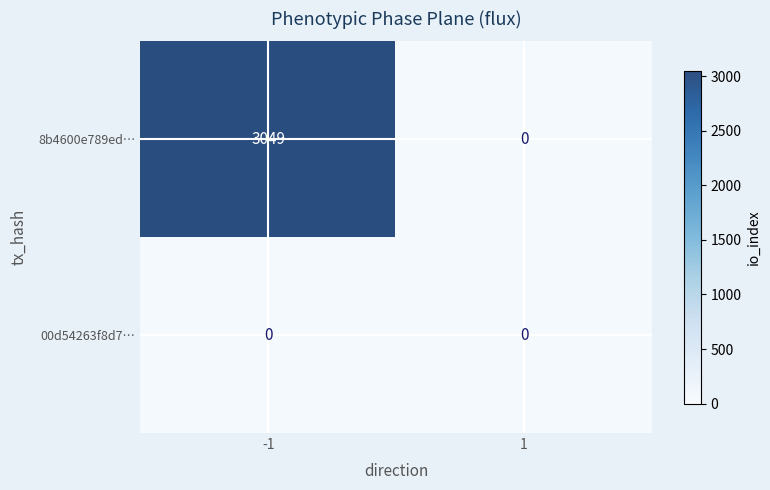

Reading left to right, transcribe all the data shown in this chart.

8b4600e789ed…: 3049	0
00d54263f8d7…: 0	0